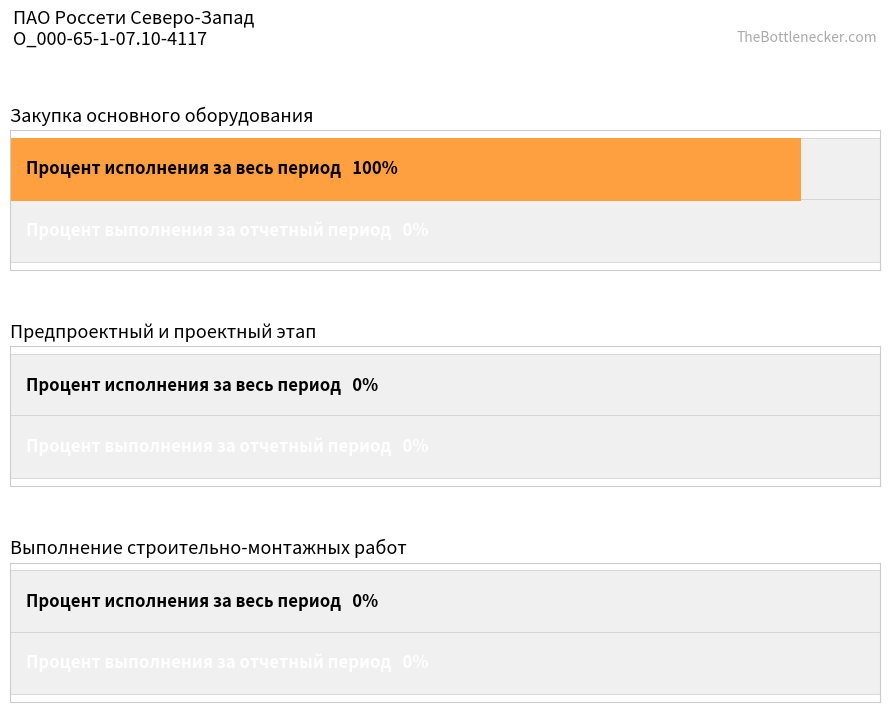

List the series in order of their peak value, highest first.

Процент исполнения за весь период, Процент выполнения за отчетный период